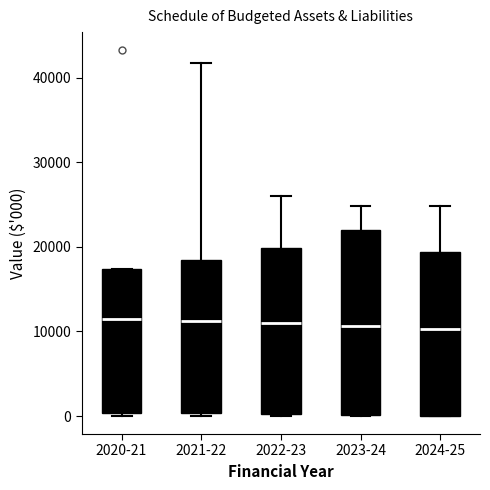

Where does the median line of the box for 2022-23 sit on the y-axis? The values are not printed on the chart, so give them approximately, as read against the axis.

11000